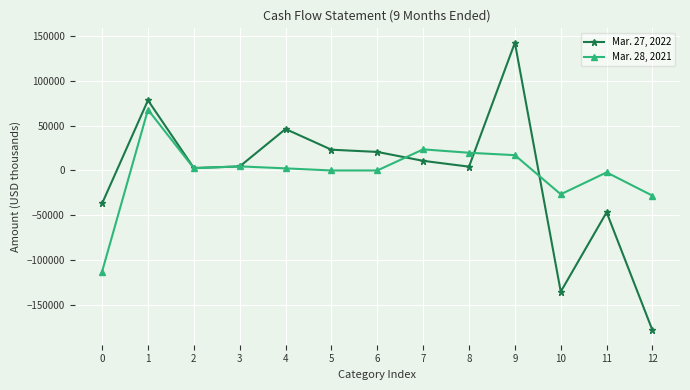

List the series in order of their overall mean, lowest first.

Mar. 27, 2022, Mar. 28, 2021